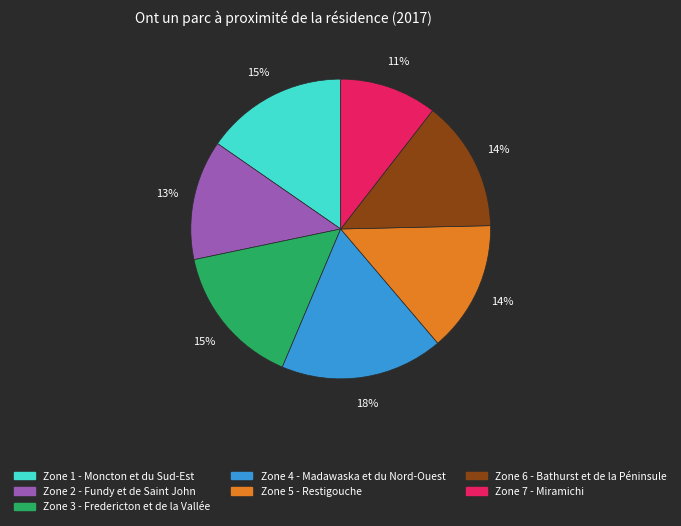

Approximately how many times larger is the value at Zone 5 - Restigouche compared to Zone 2 - Fundy et de Saint John?

1.1